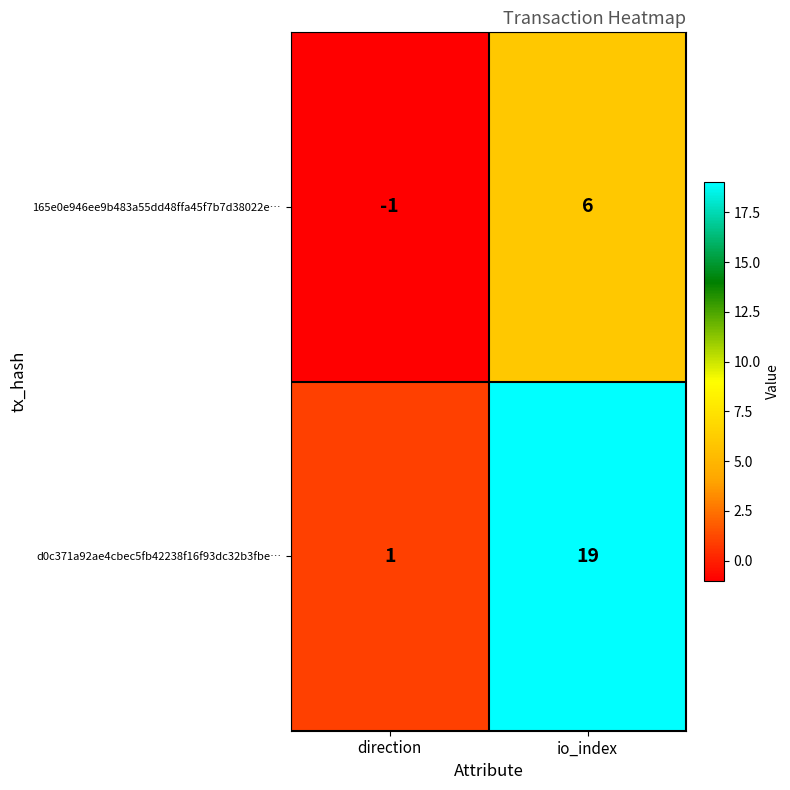

List the series in order of their peak value, highest first.

d0c371a92ae4cbec5fb42238f16f93dc32b3fbe…, 165e0e946ee9b483a55dd48ffa45f7b7d38022e…